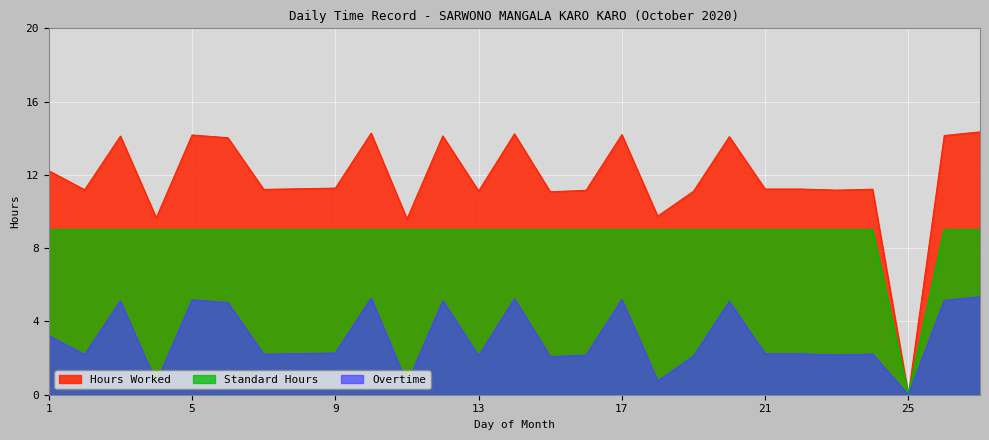

Where is the first local maximum for Hours Worked?

3